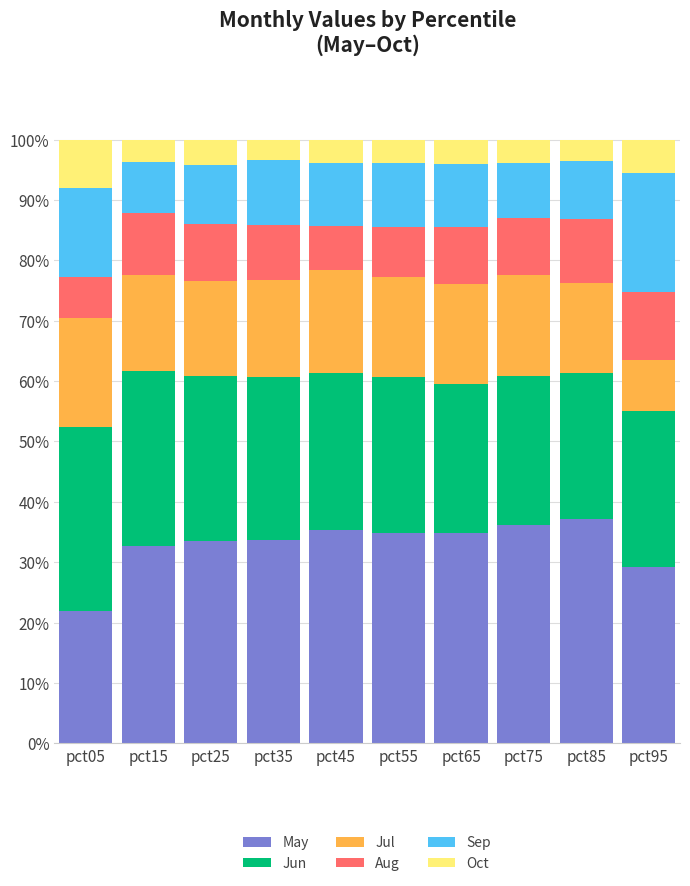

What is the maximum value for May?

37.1